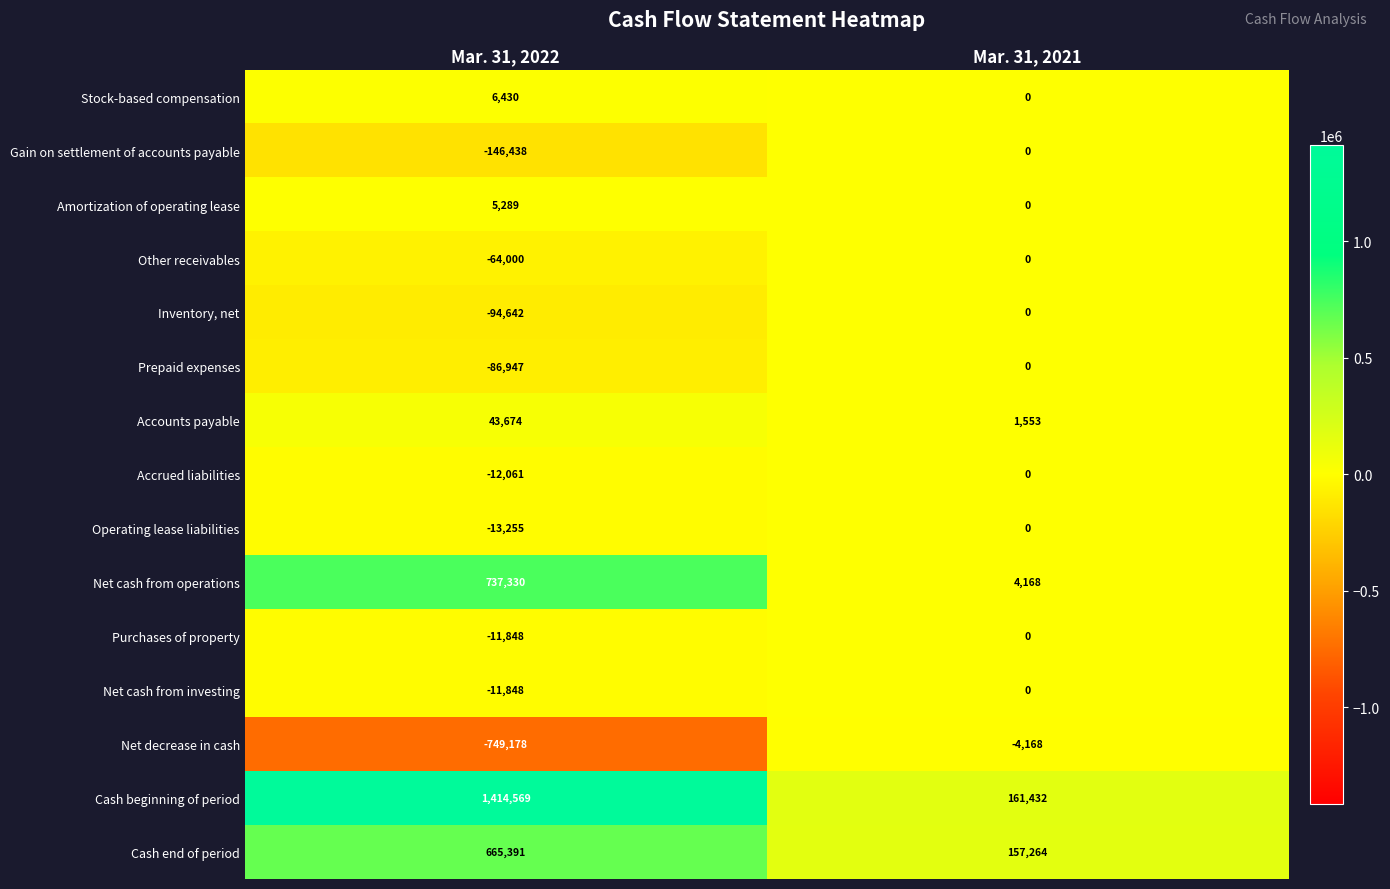

Rank the categories by Stock-based compensation value from lowest to highest.

Mar. 31, 2021, Mar. 31, 2022